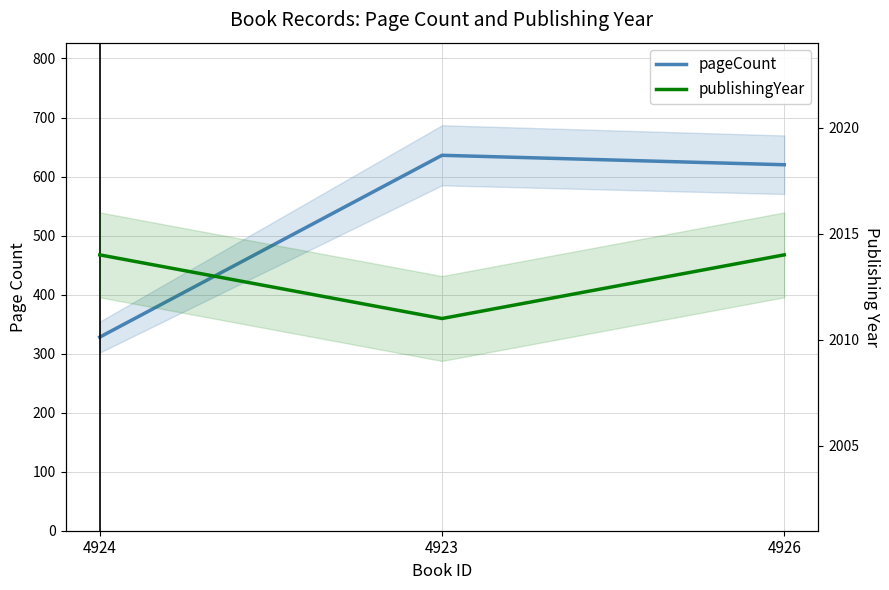

Which category has the highest value across all series?

4924